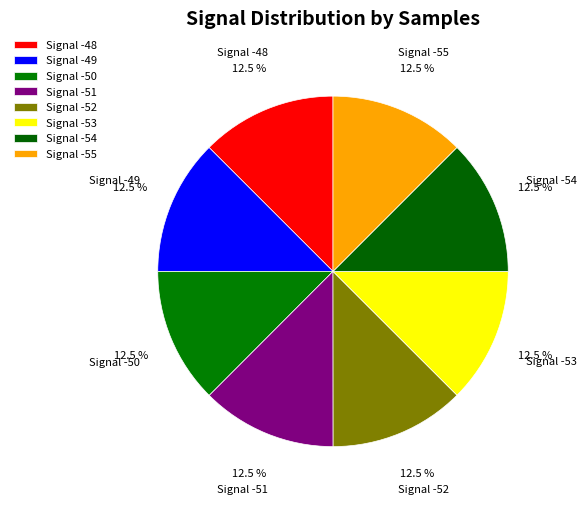

What is the smallest slice in the pie chart?

-53